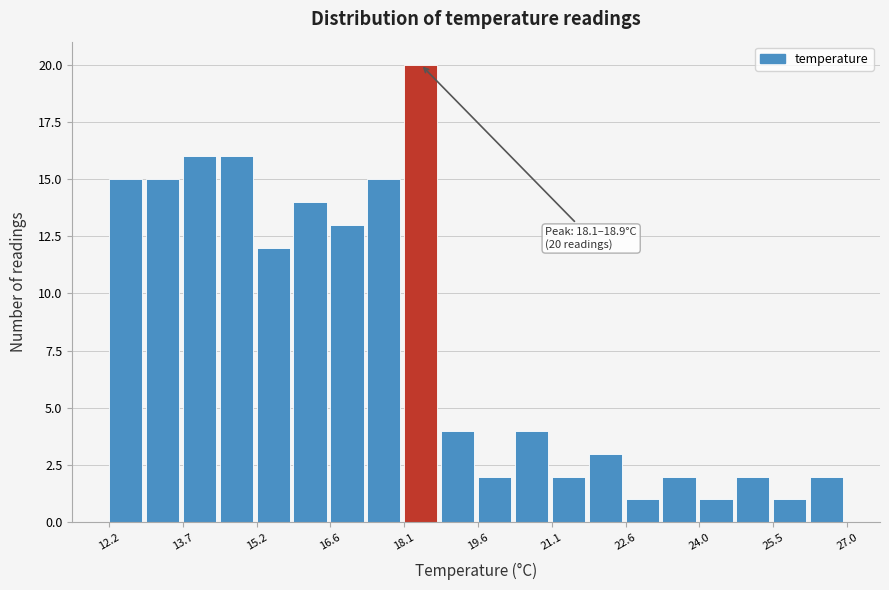

Around what value on the x-axis is the tallest bar? Give the approximate position of its centre, as read against the axis.

18.4